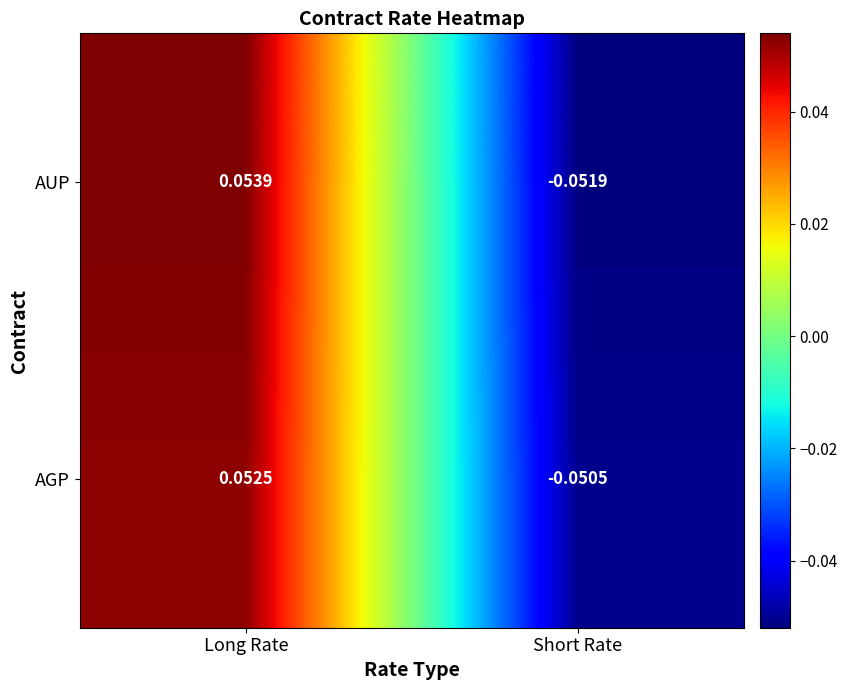

At Short Rate, list the series in order from smallest to largest.

AUP, AGP